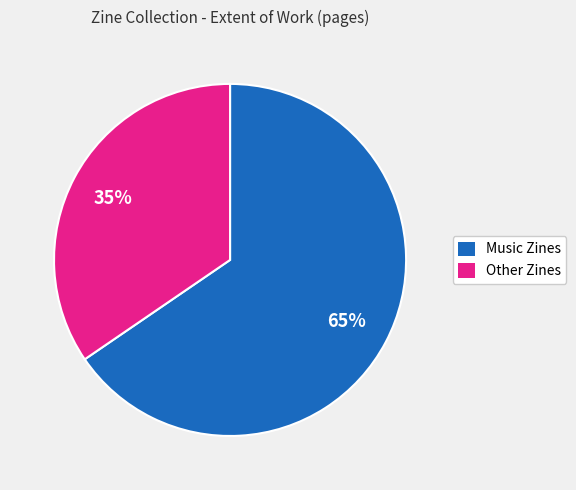

Is there any slice that represents more than half of the pie?

Yes